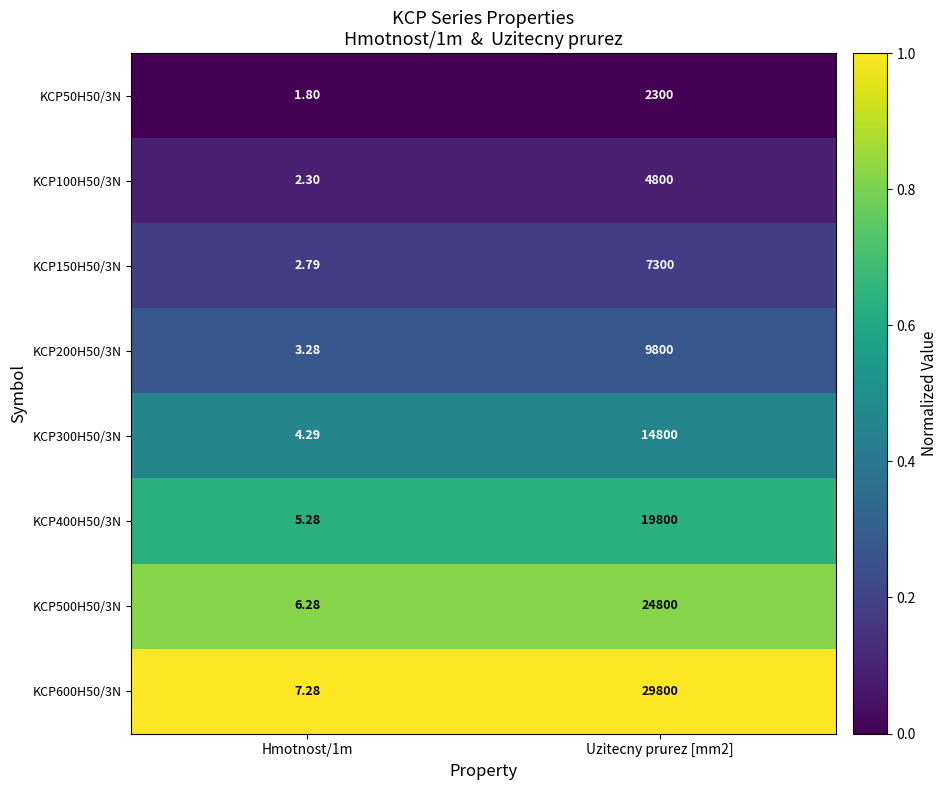

List the series in order of their peak value, highest first.

KCP600H50/3N, KCP500H50/3N, KCP400H50/3N, KCP300H50/3N, KCP200H50/3N, KCP150H50/3N, KCP100H50/3N, KCP50H50/3N